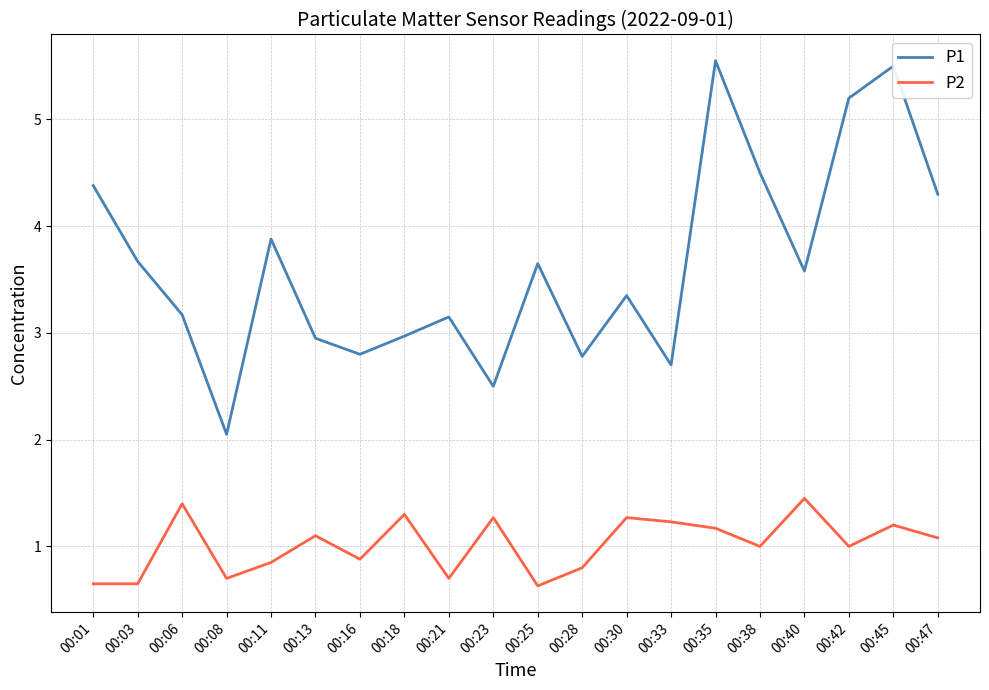

Count the number of data series in this chart.

2